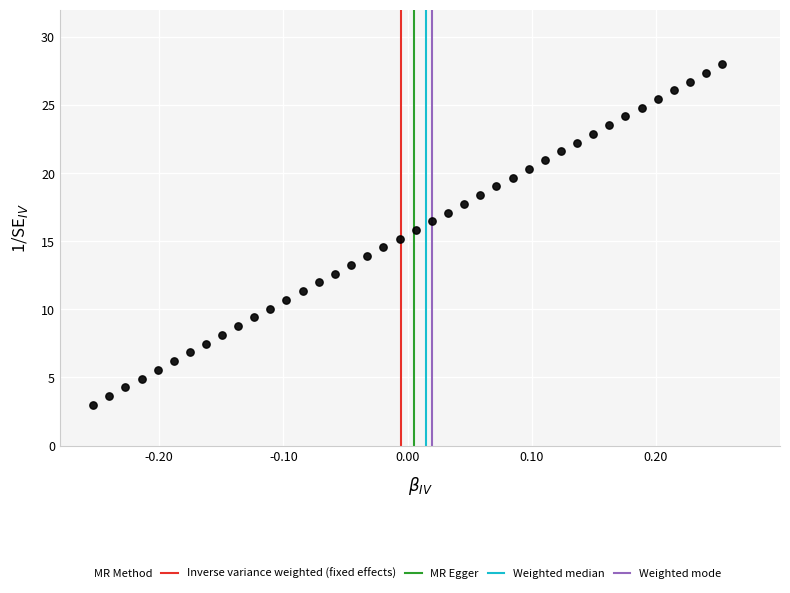

What is the range of Y values (max minus min)?

25.0